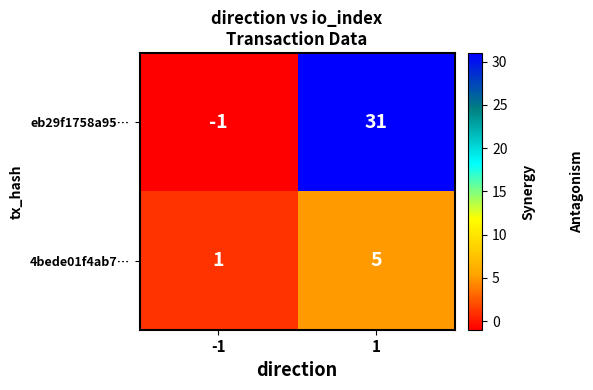

What is the difference between the highest and lowest values at -1?

2